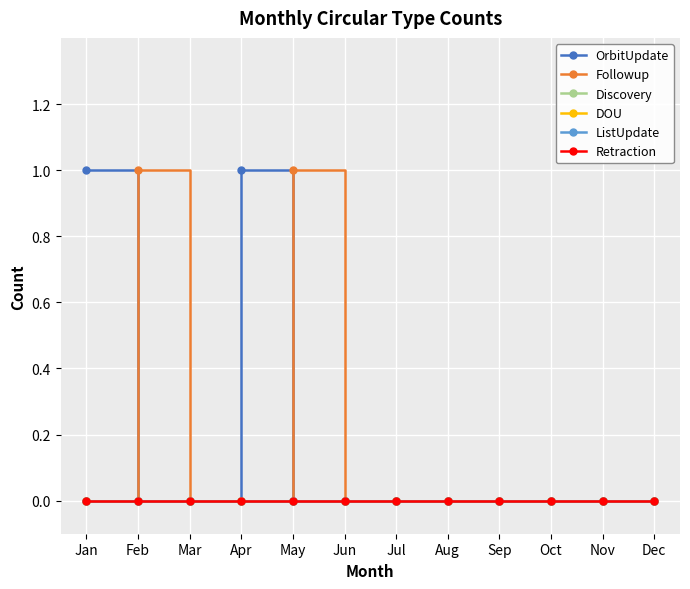

Is this an area chart (filled region under the line)?

No